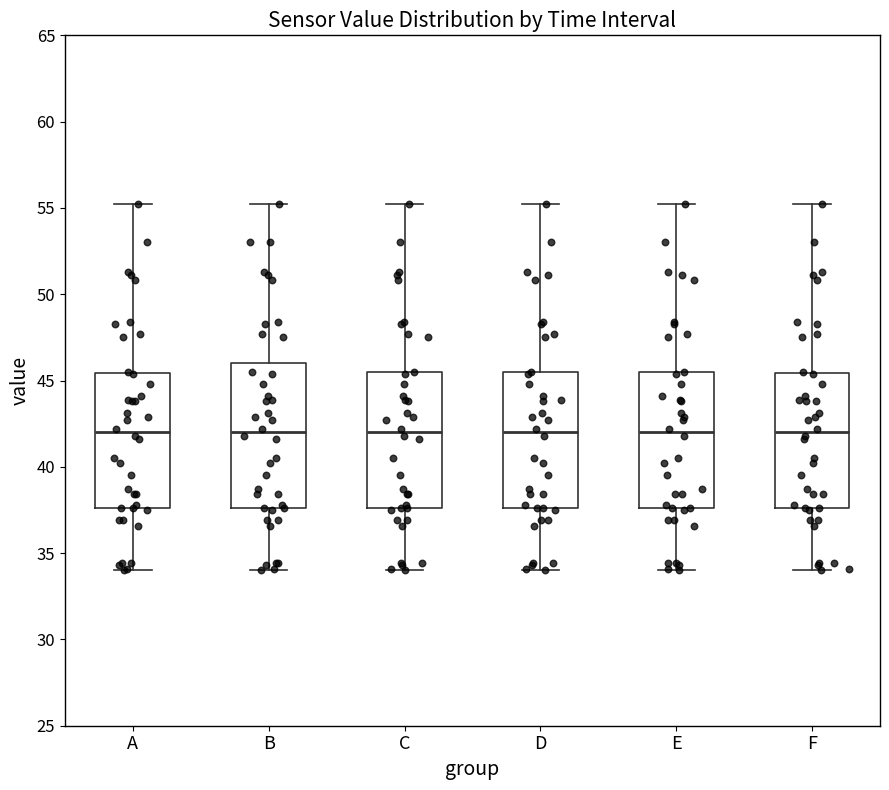

Reading left to right, transcribe this box plot: for each box, give where its median line is, the range the box spans, and where its two whiskers end, as read against the y-axis. The values are not printed on the chart, so give them approximately, as read against the axis.

A: median 42.0, box 37.5 to 45.5, whiskers 34.0 to 55.0
B: median 42.0, box 37.5 to 46.0, whiskers 34.0 to 55.0
C: median 42.0, box 37.5 to 45.5, whiskers 34.0 to 55.0
D: median 42.0, box 37.5 to 45.5, whiskers 34.0 to 55.0
E: median 42.0, box 37.5 to 45.5, whiskers 34.0 to 55.0
F: median 42.0, box 37.5 to 45.5, whiskers 34.0 to 55.0